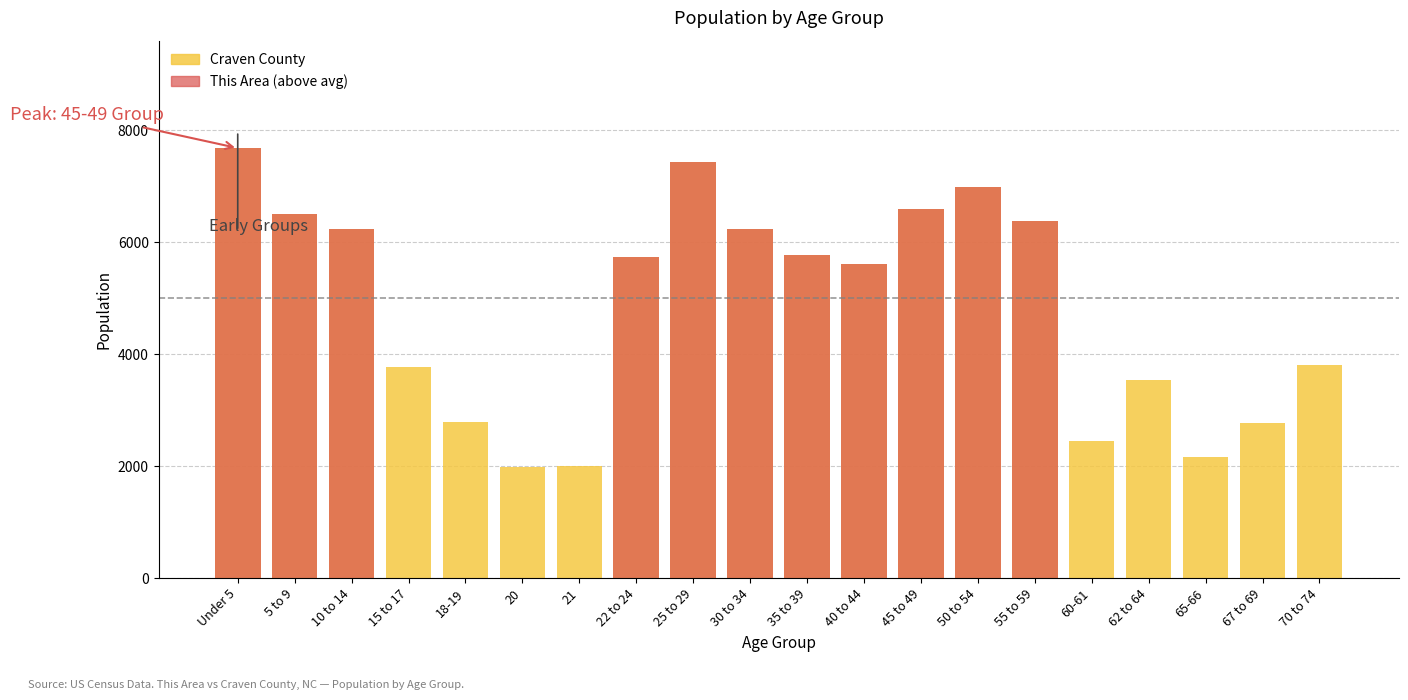

Between 50 to 54 and 25 to 29, which is larger?

25 to 29